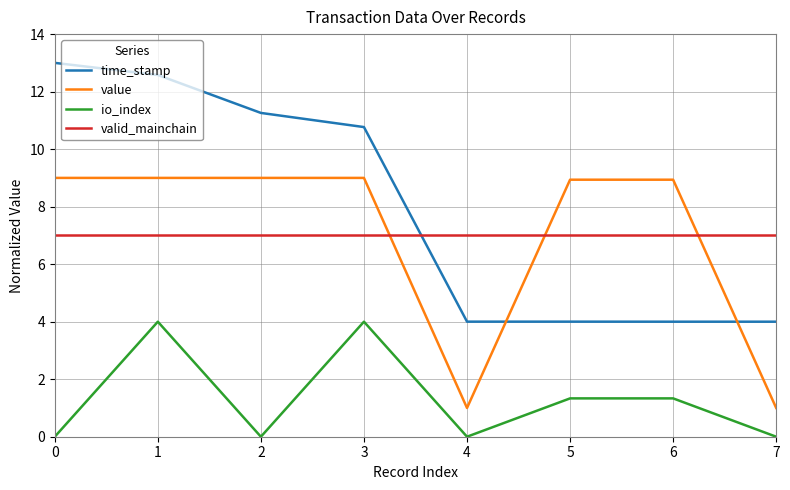

Which series changed the most between 0 and 2?

time_stamp